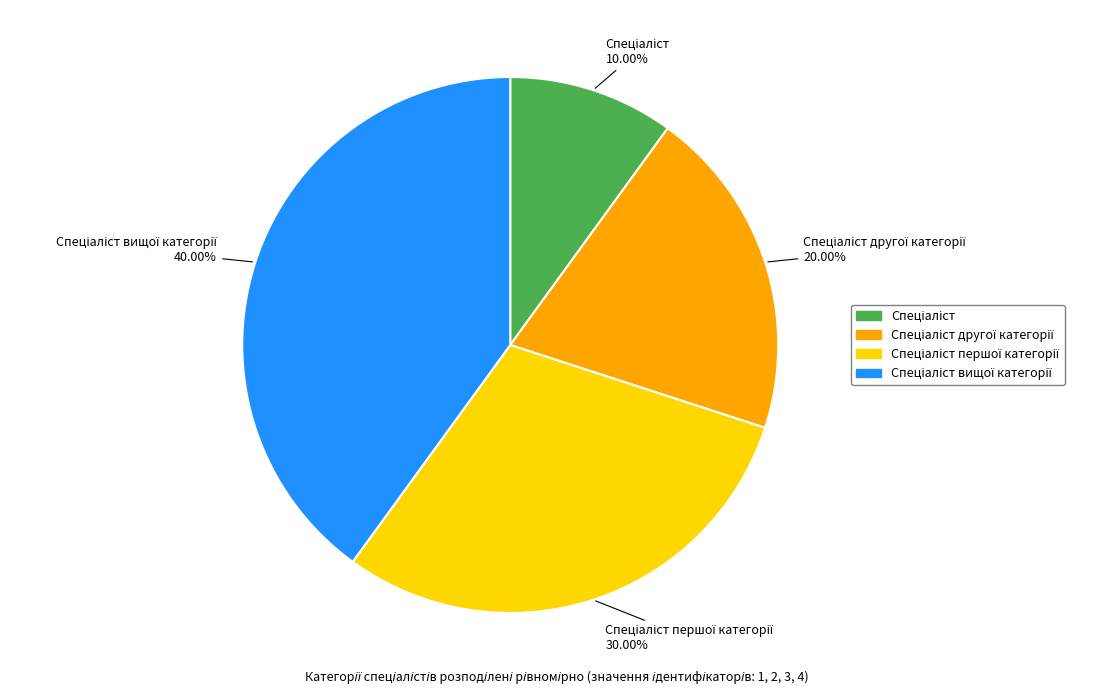

Is there a majority slice in this chart?

No